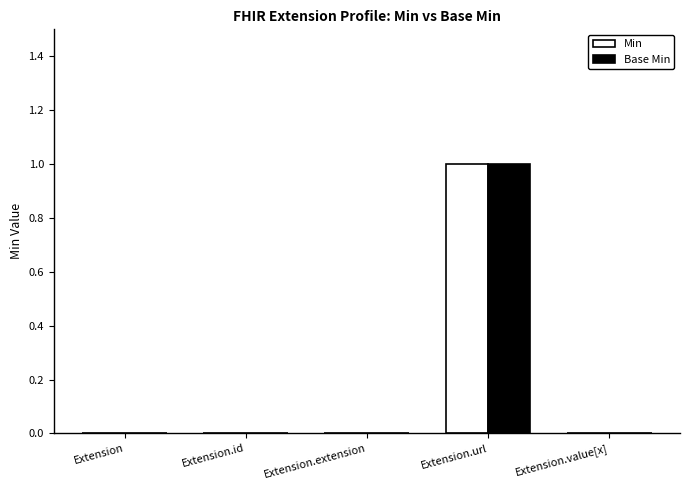

At which category is the sum across all series the highest?

Extension.url